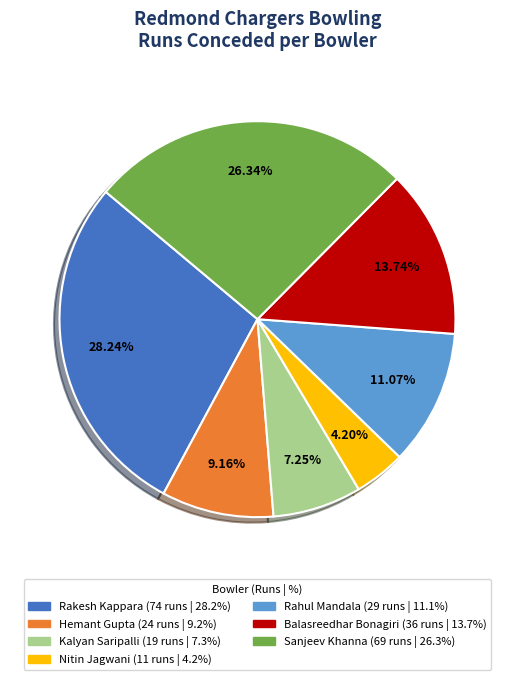

Is there a majority slice in this chart?

No